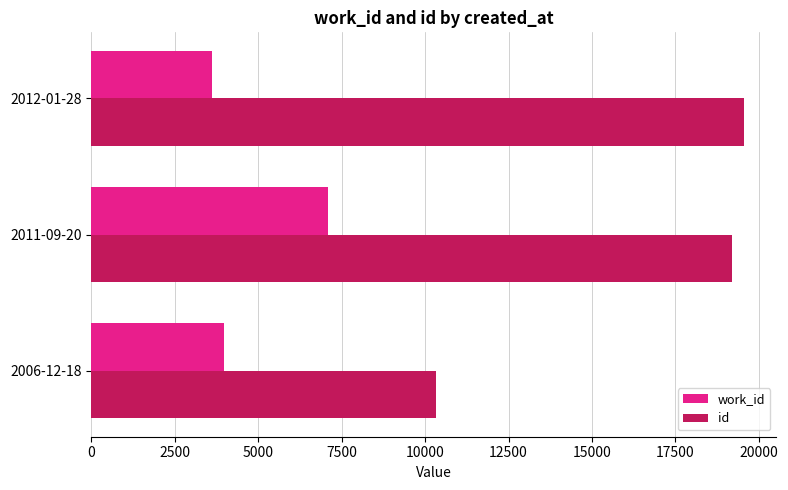

At how many categories does at least one series exceed 18392?

2